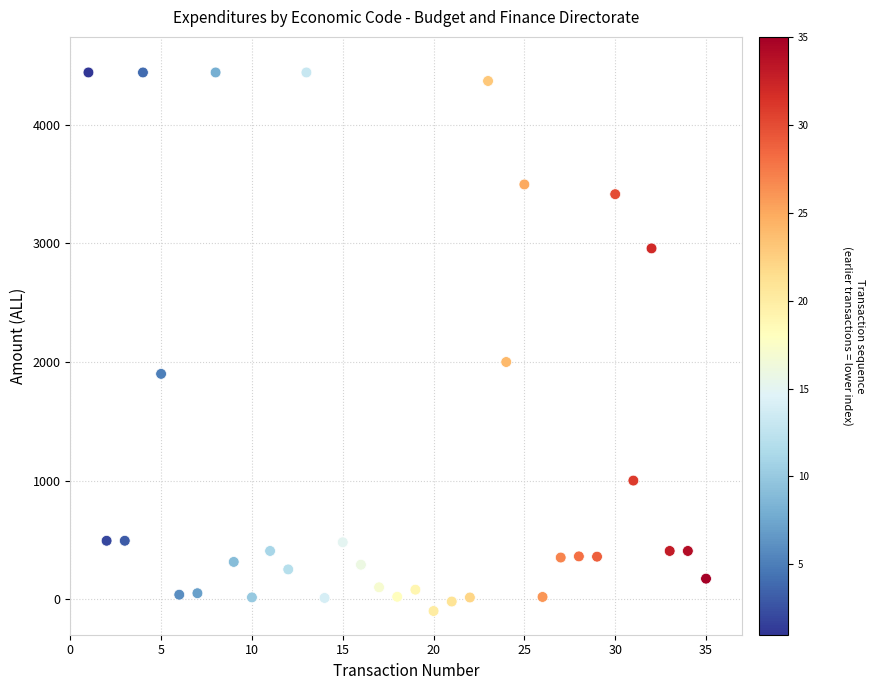

What is the range of Y values (max minus min)?

4542.0